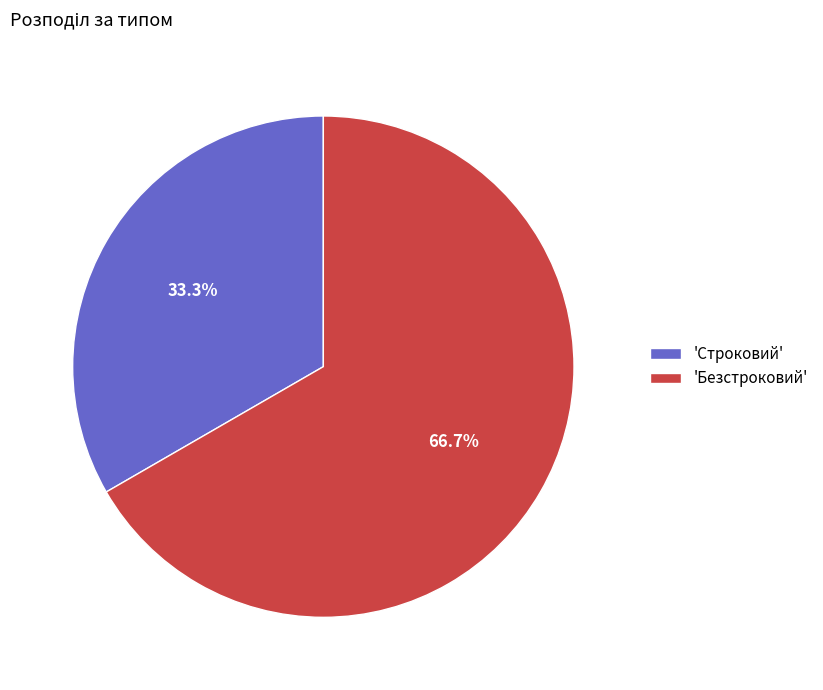

Which slice is the smallest?

'Строковий'